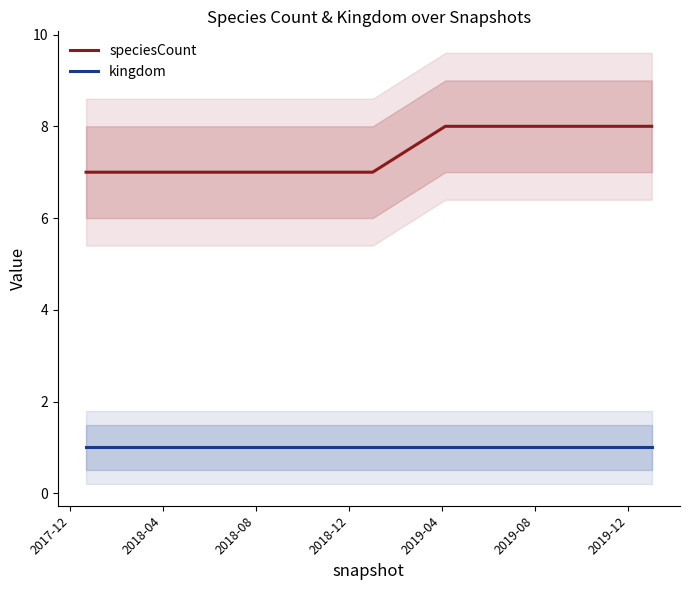

True or false: speciesCount and kingdom cross at least once.

False